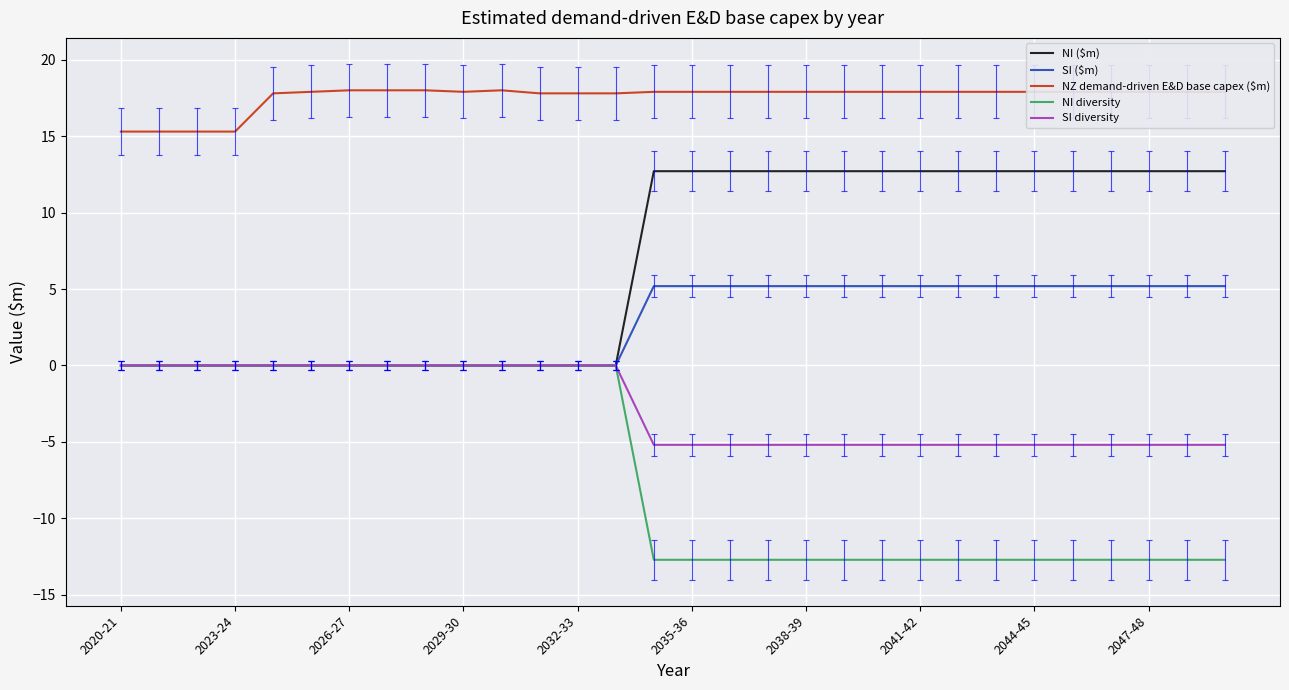

True or false: NI diversity and NZ demand-driven E&D base capex ($m) intersect in this chart.

False